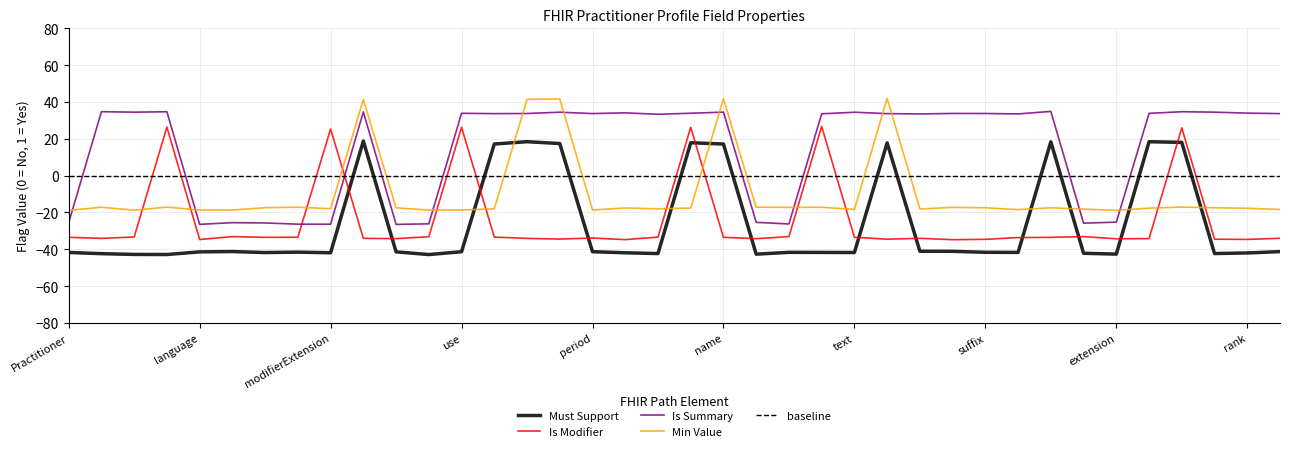

What position from the right is Practitioner.identifier.assigner?

21